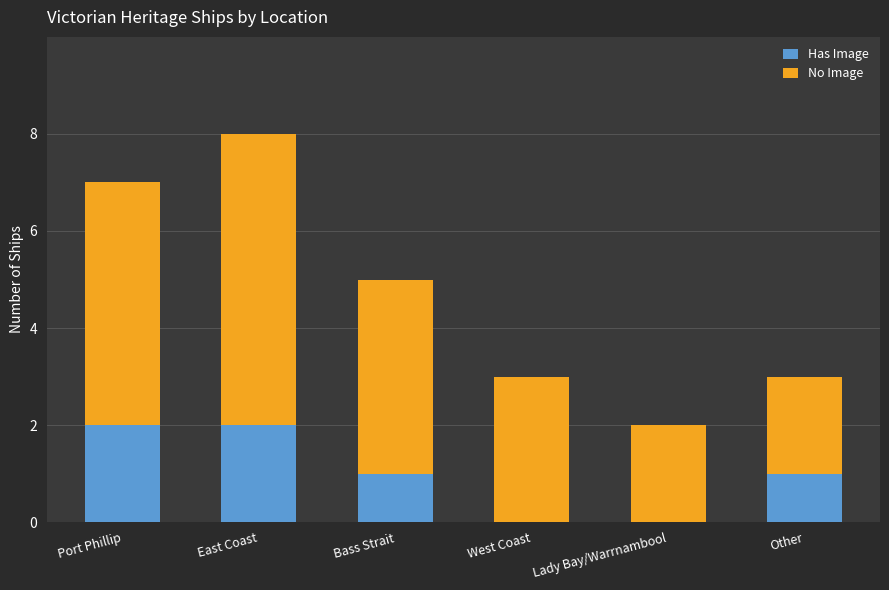

What is the total value across all series at East Coast?

8